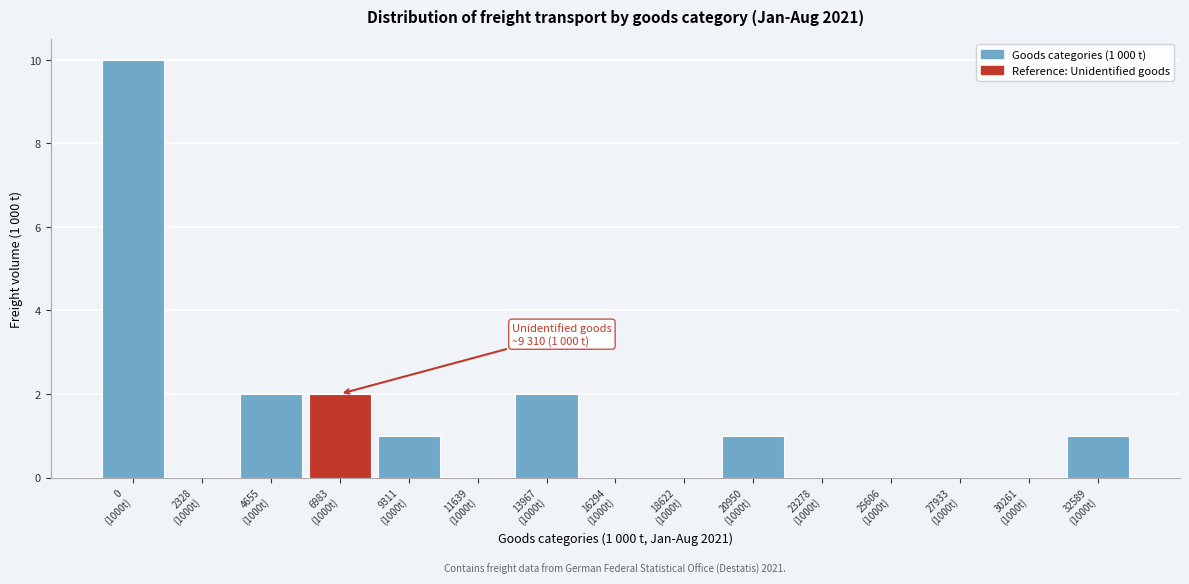

What is the sum of all values?

19